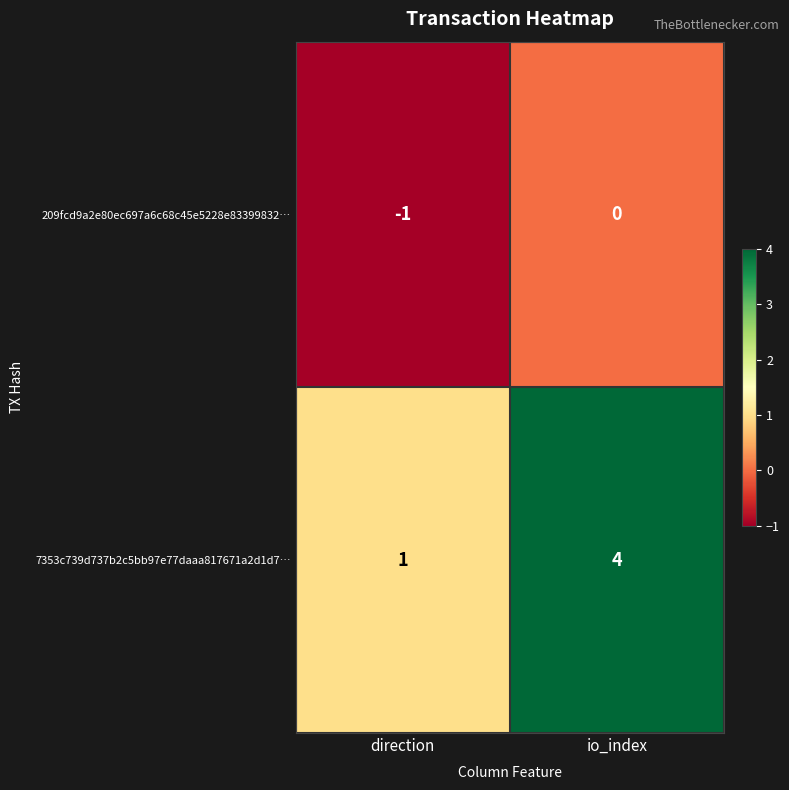

Rank the series at io_index from highest to lowest value.

7353c739d737b2c5bb97e77daaa817671a2d1d7…, 209fcd9a2e80ec697a6c68c45e5228e83399832…